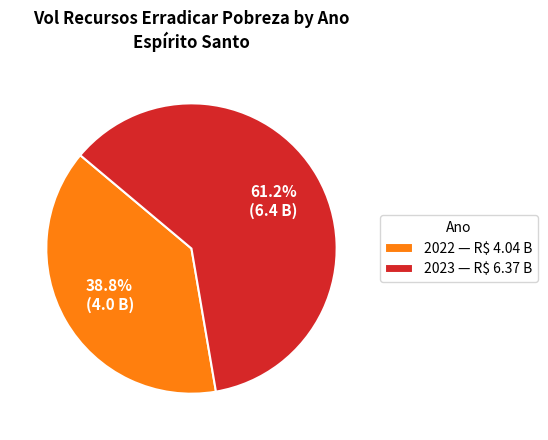

Is there a majority slice in this chart?

Yes